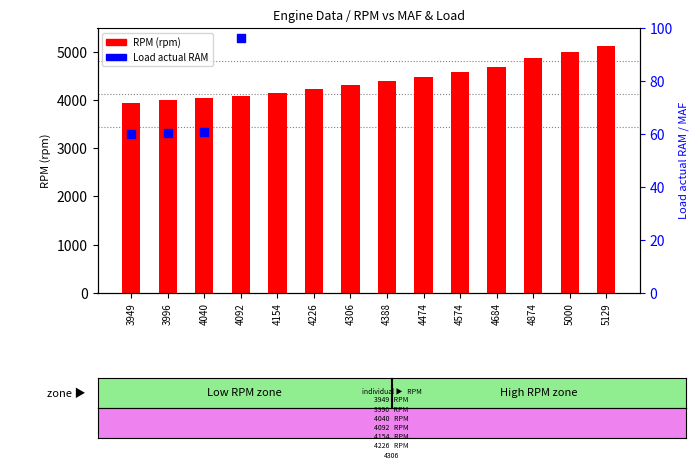

At how many categories does at least one series exceed 3574?

14